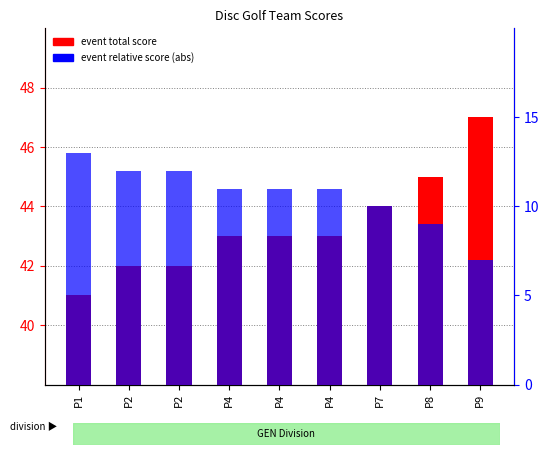

The event relative score series shows 5 at P8. True or false?

False